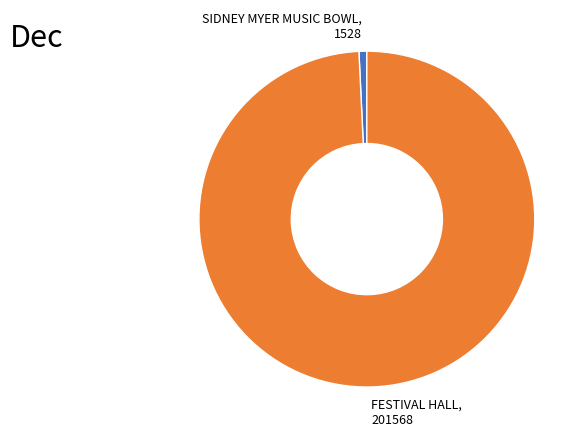

Rank the categories by value from lowest to highest.

SIDNEY MYER MUSIC BOWL, FESTIVAL HALL